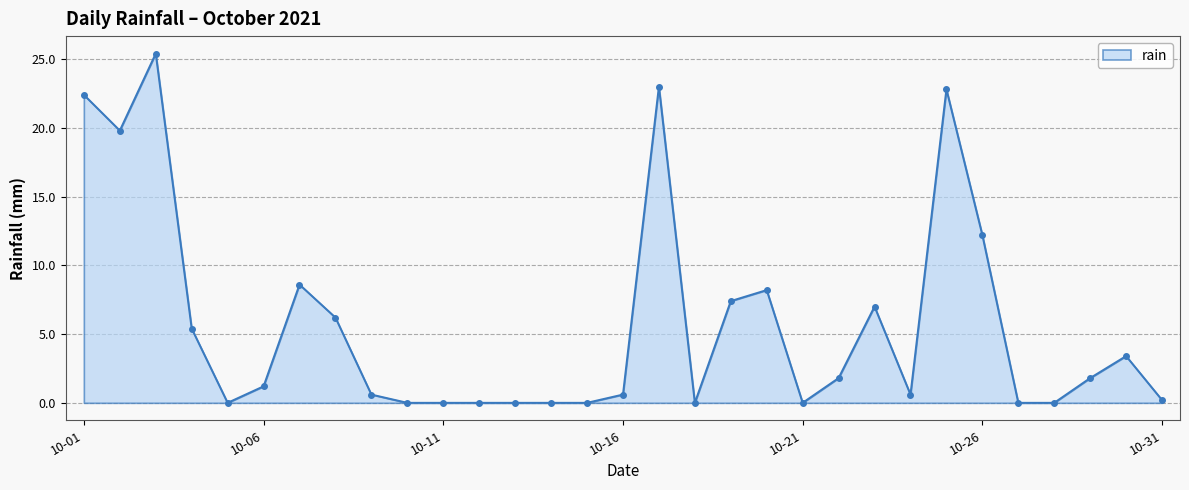

True or false: the data has more than 1 interior local peaks.

True